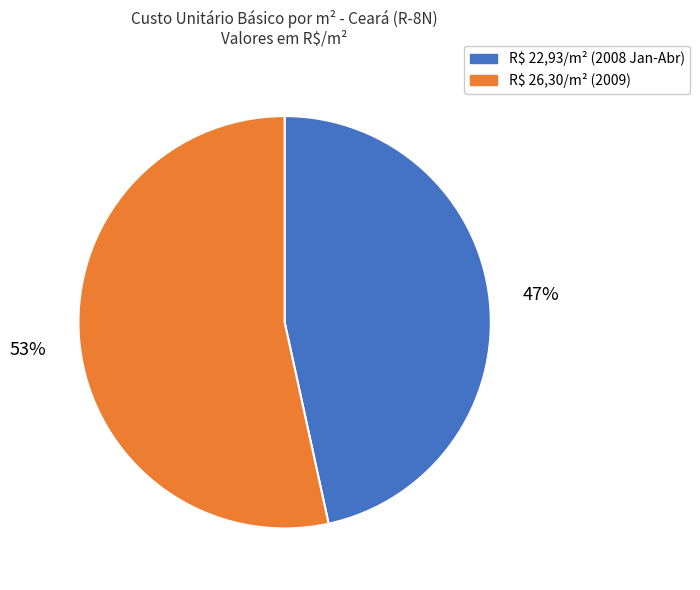

How many segments does this pie chart have?

2